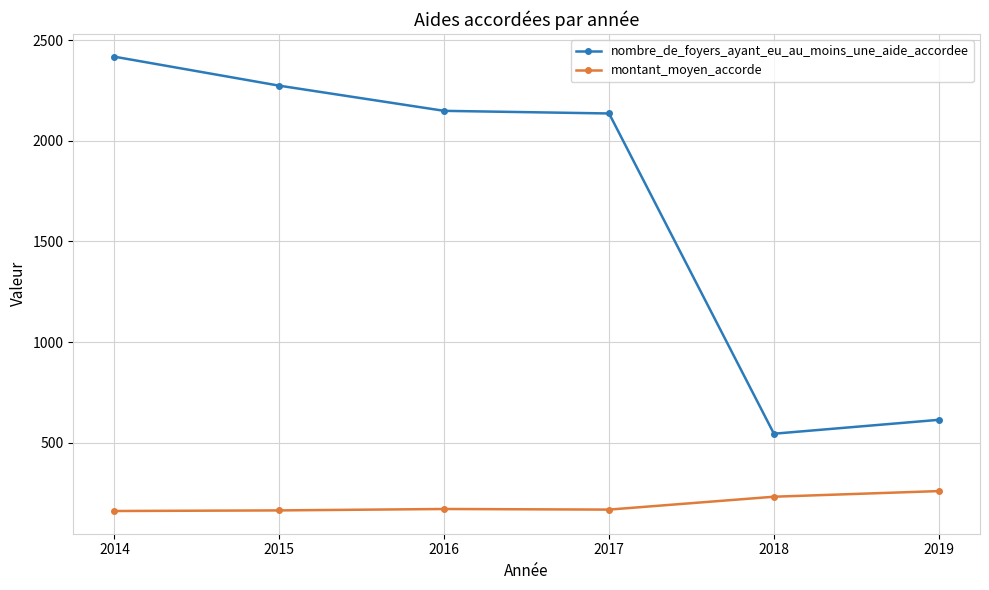

At which label is nombre_de_foyers_ayant_eu_au_moins_une_aide_accordee closest to 1481?

2017